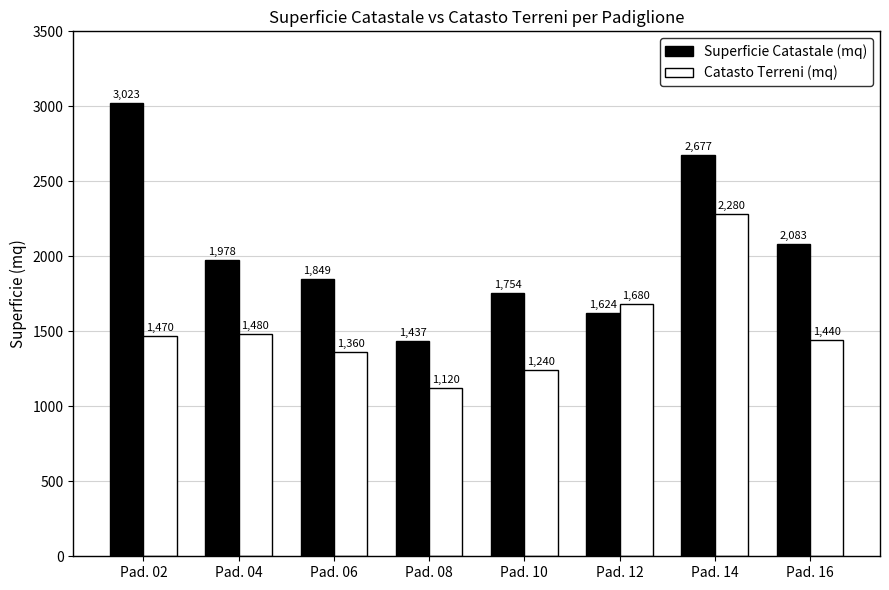

Reading left to right, what are all the values shown in this chart?

Superficie Catastale (mq): Pad. 02=3023	Pad. 04=1978	Pad. 06=1849	Pad. 08=1437	Pad. 10=1754	Pad. 12=1624	Pad. 14=2677	Pad. 16=2083
Catasto Terreni (mq): Pad. 02=1470	Pad. 04=1480	Pad. 06=1360	Pad. 08=1120	Pad. 10=1240	Pad. 12=1680	Pad. 14=2280	Pad. 16=1440